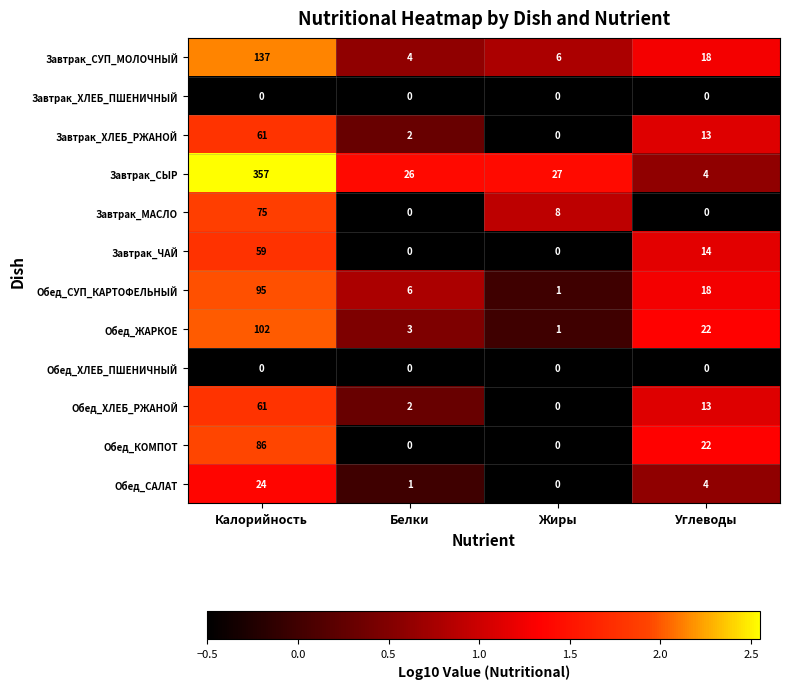

At which category does the chart reach its peak across all series?

Калорийность